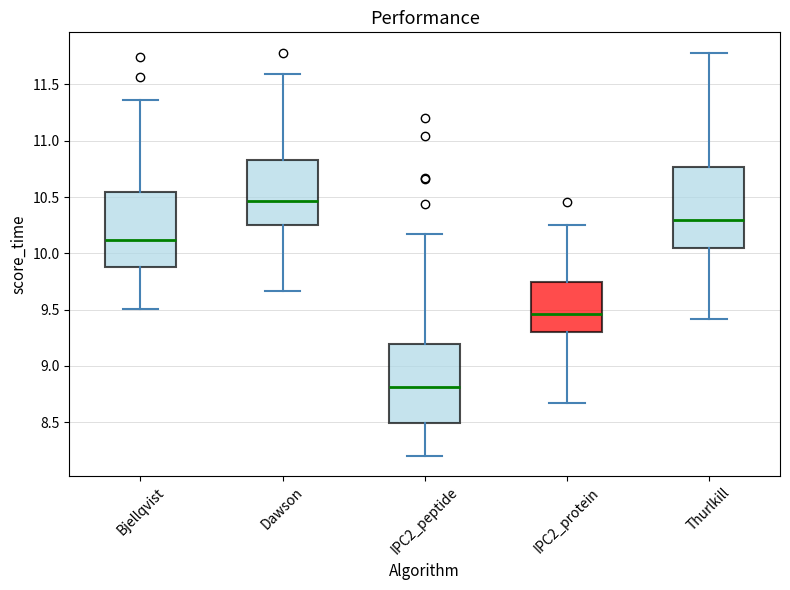

Reading left to right, transcribe this box plot: for each box, give where its median line is, the range the box spans, and where its two whiskers end, as read against the y-axis. The values are not printed on the chart, so give them approximately, as read against the axis.

Bjellqvist: median 10.10, box 9.85 to 10.55, whiskers 9.50 to 11.35
Dawson: median 10.45, box 10.25 to 10.85, whiskers 9.65 to 11.60
IPC2_peptide: median 8.80, box 8.50 to 9.20, whiskers 8.20 to 10.20
IPC2_protein: median 9.45, box 9.30 to 9.75, whiskers 8.65 to 10.25
Thurlkill: median 10.30, box 10.05 to 10.75, whiskers 9.40 to 11.80